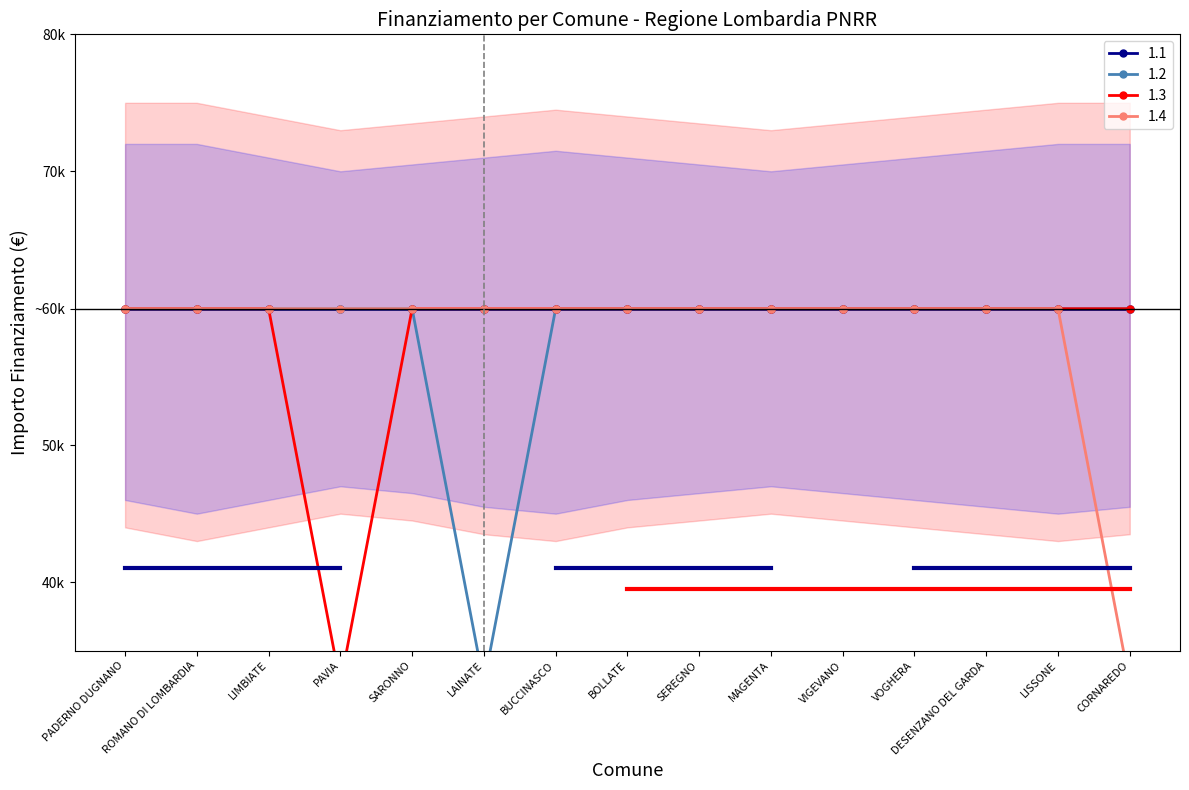

How many categories are shown in the chart?

15